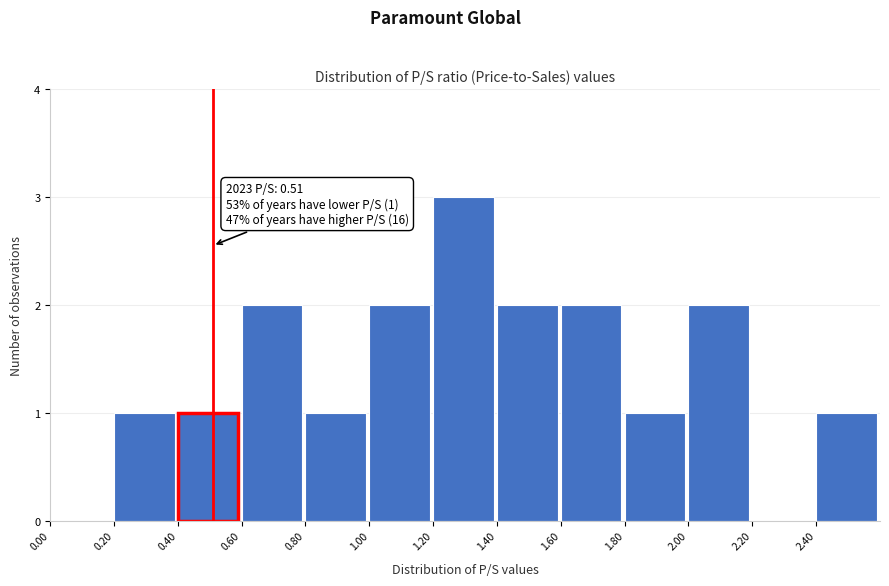

Which range on the x-axis has the tallest bar?

1.2 to 1.4